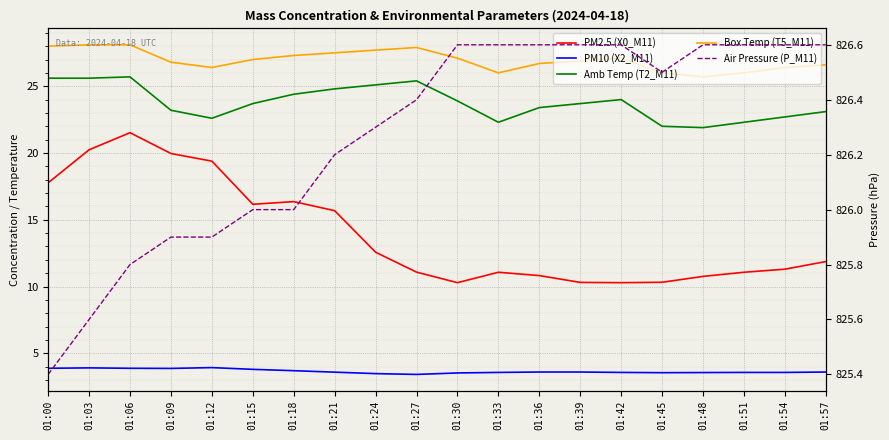

At 01:18, list the series in order from largest to smallest.

Air Pressure (P_M11), Box Temp (T5_M11), Amb Temp (T2_M11), PM2.5 (X0_M11), PM10 (X2_M11)